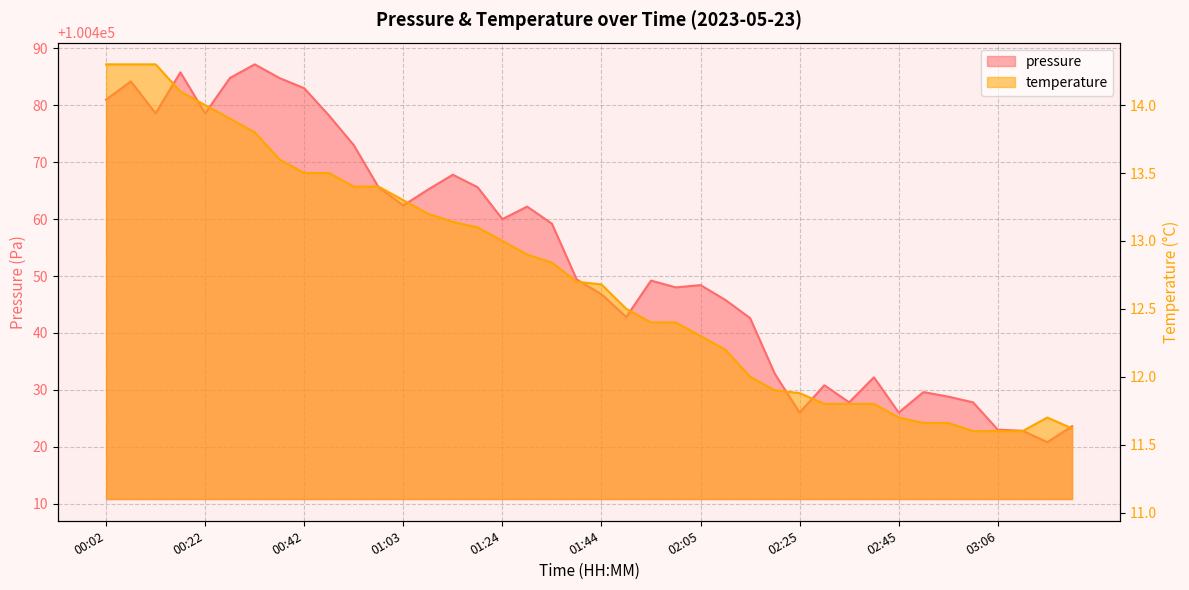

In pressure, how many points are higher than both neighbors (excluding endpoints)?

10